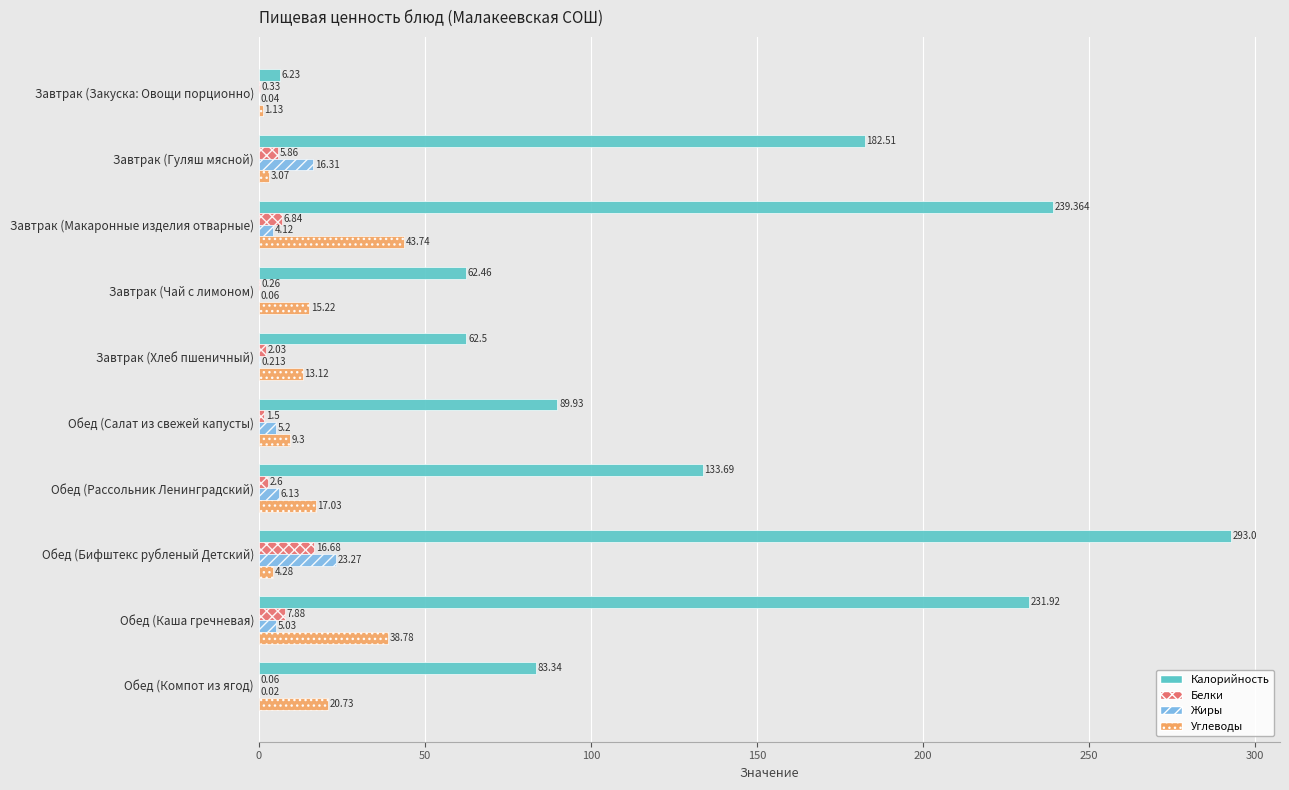

Which series changed the most between Завтрак (Закуска: Овощи порционно) and Завтрак (Макаронные изделия отварные)?

Калорийность